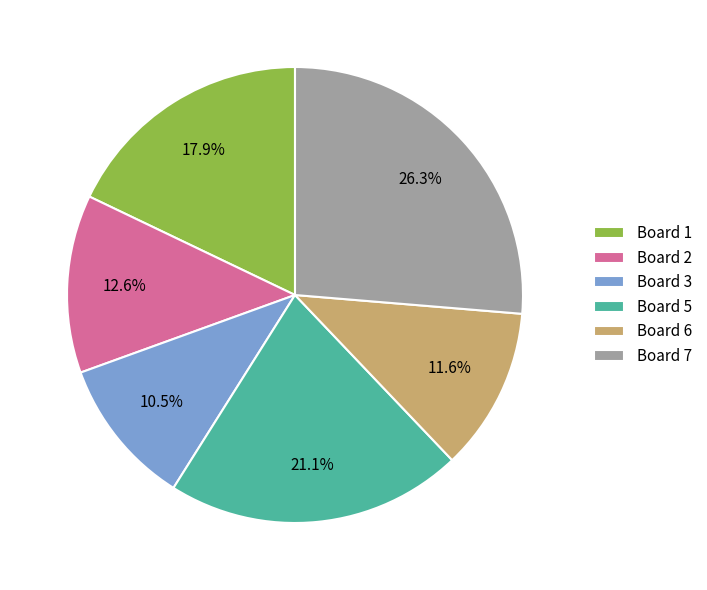

Which has a higher value, Board 5 or Board 2?

Board 5